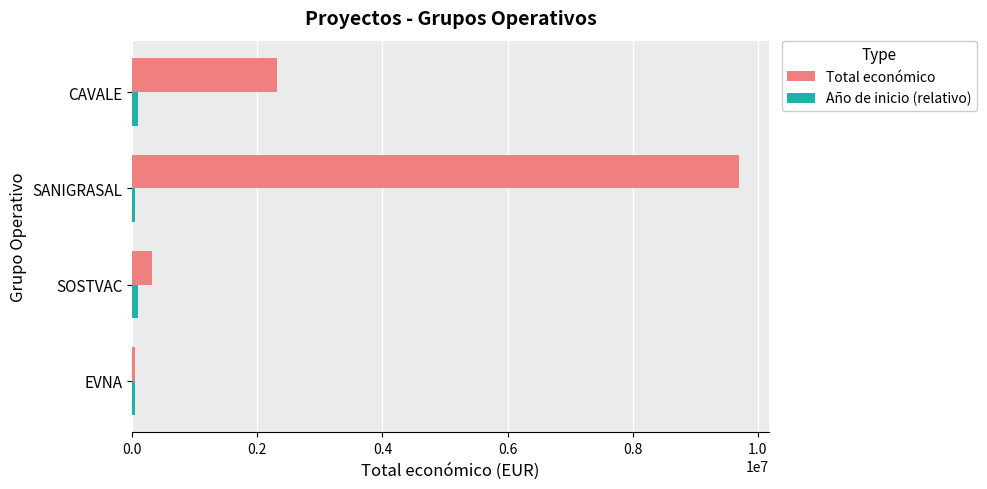

Which series has the widest spread of values?

Total económico